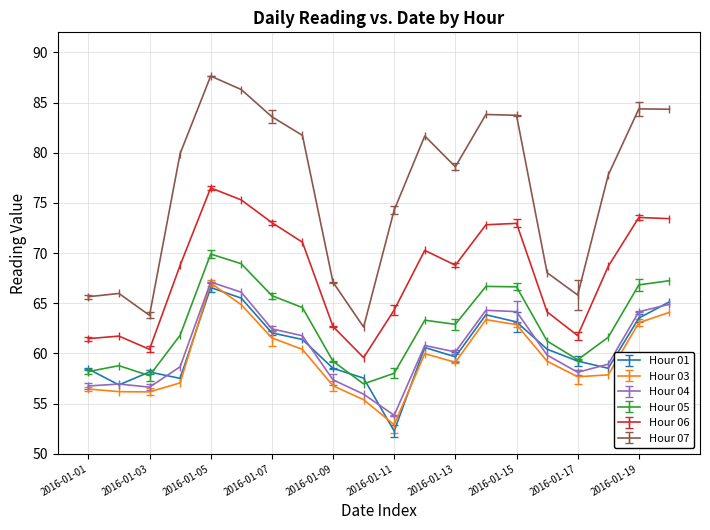

At which label does Hour 03 reach its peak?

2016-01-05